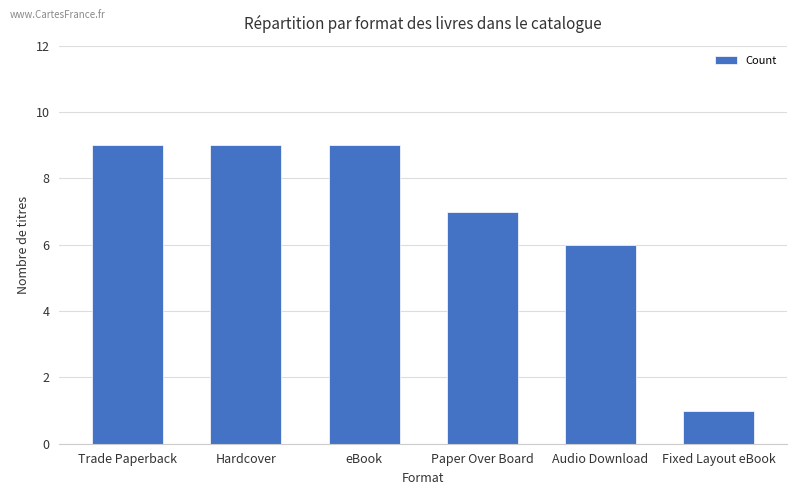

What position from the left is Trade Paperback?

1